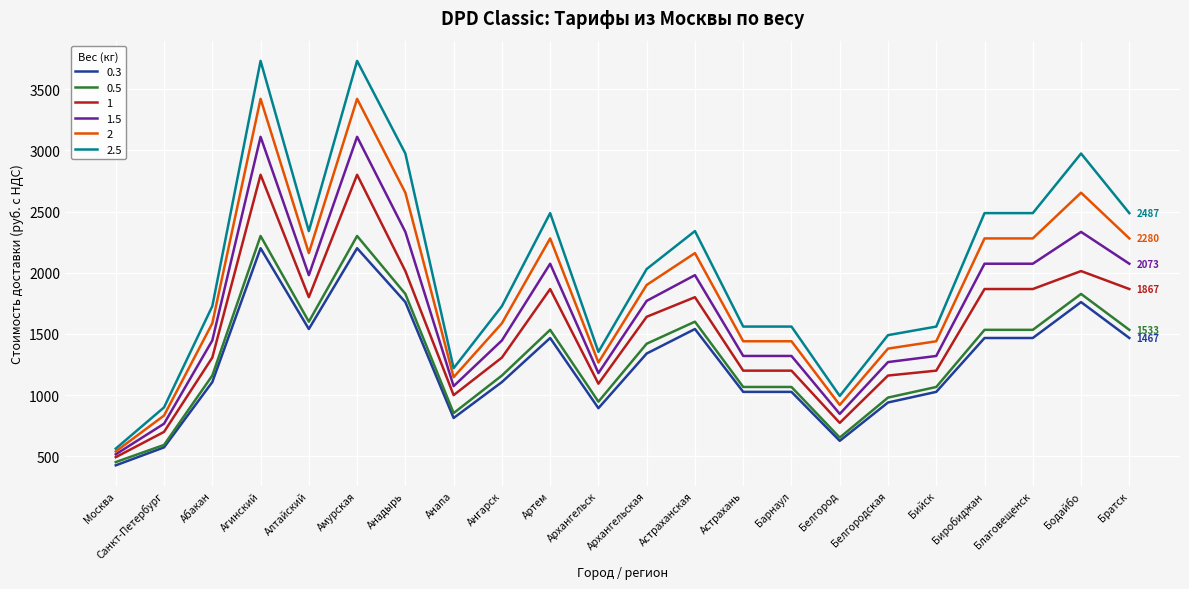

Between Бийск and Биробиджан, which series saw the biggest shift?

2.5